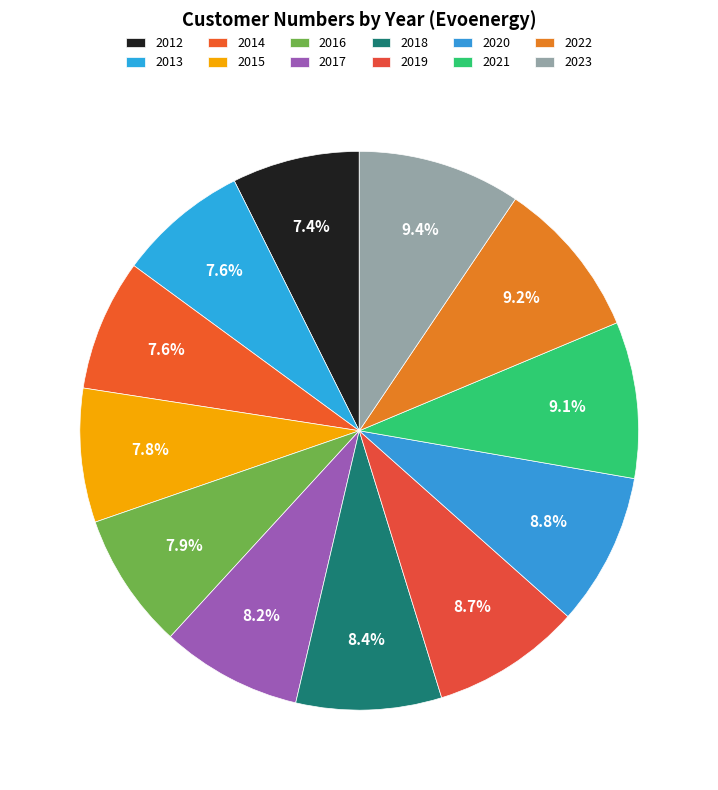

True or false: 2016 accounts for 17% of the total.

False